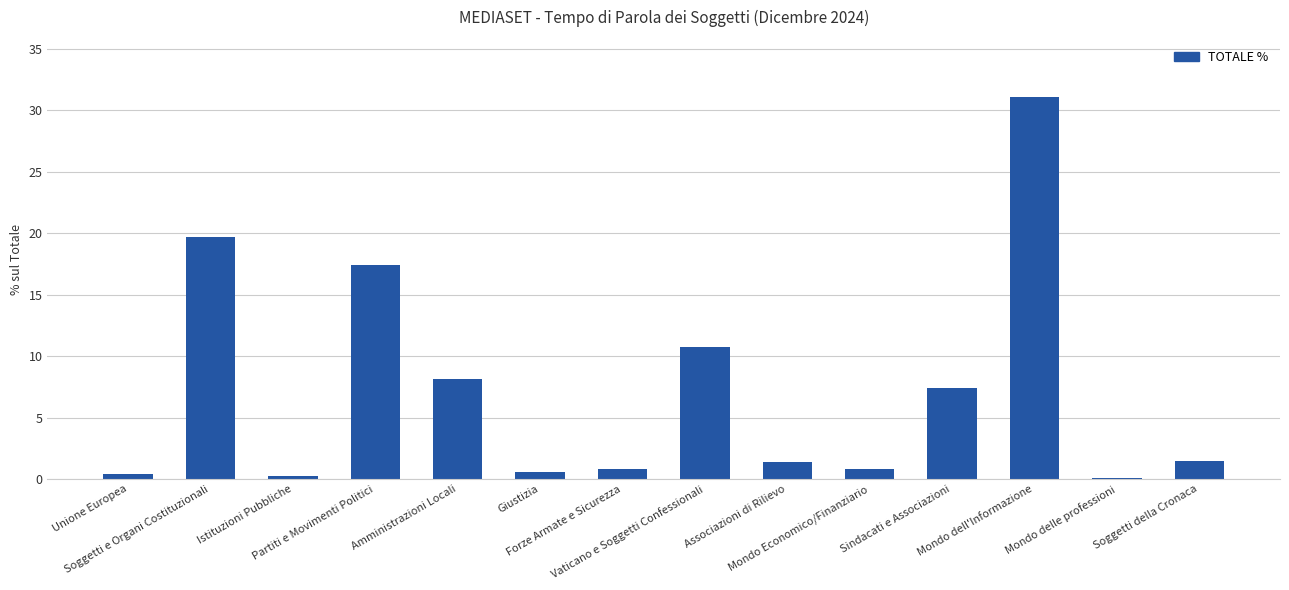

What is the sum of all values?

100.0